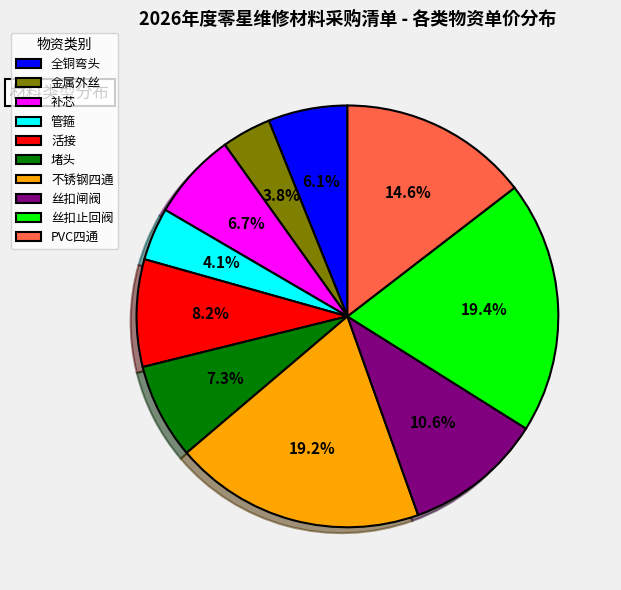

Count the number of slices in the pie.

10